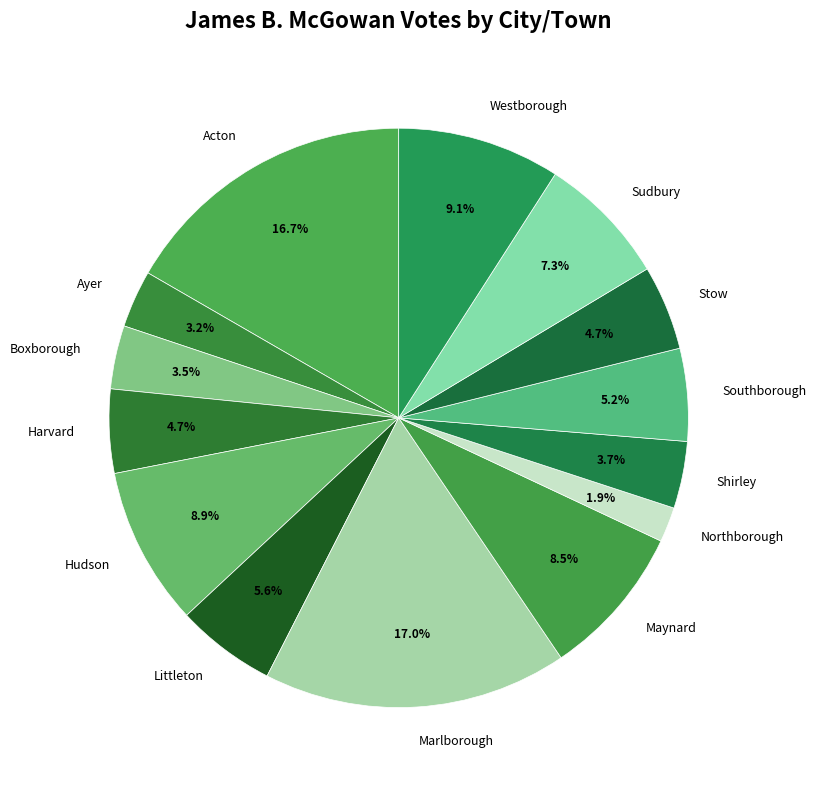

Between Sudbury and Southborough, which is larger?

Sudbury